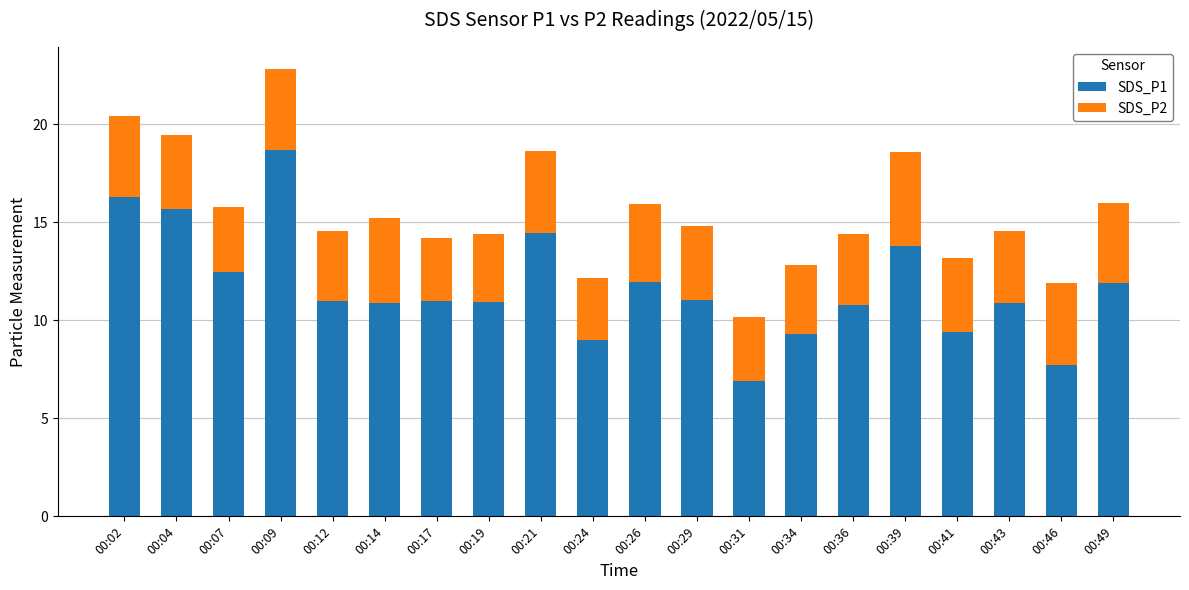

What is the highest value of the SDS_P1 series?

18.7